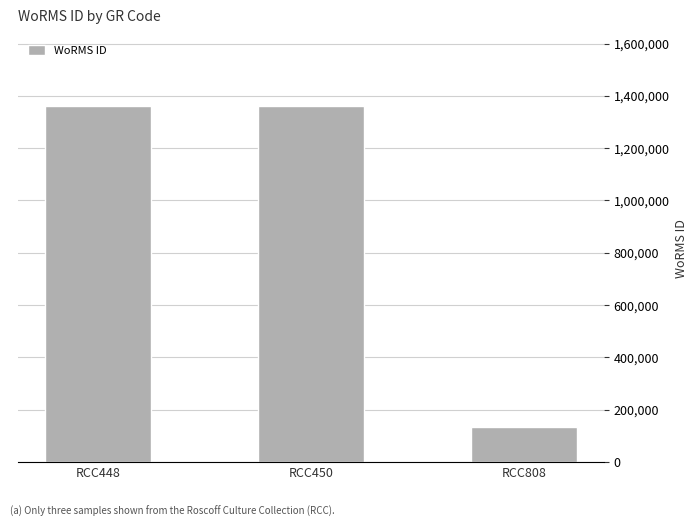

What is the smallest value displayed?

134564